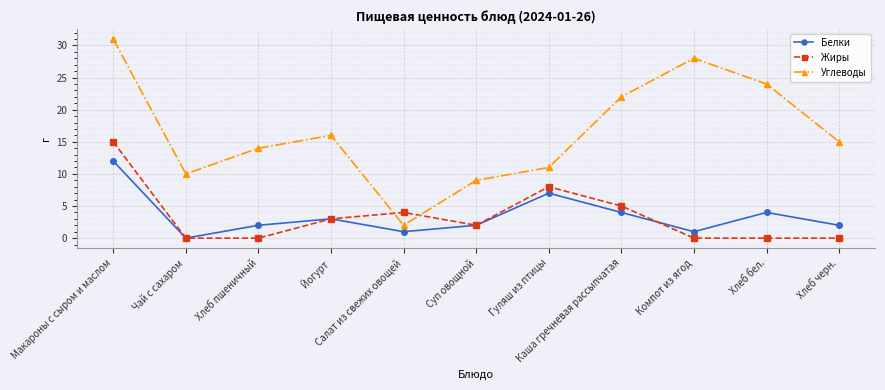

How many interior local valleys does the Углеводы series have?

2